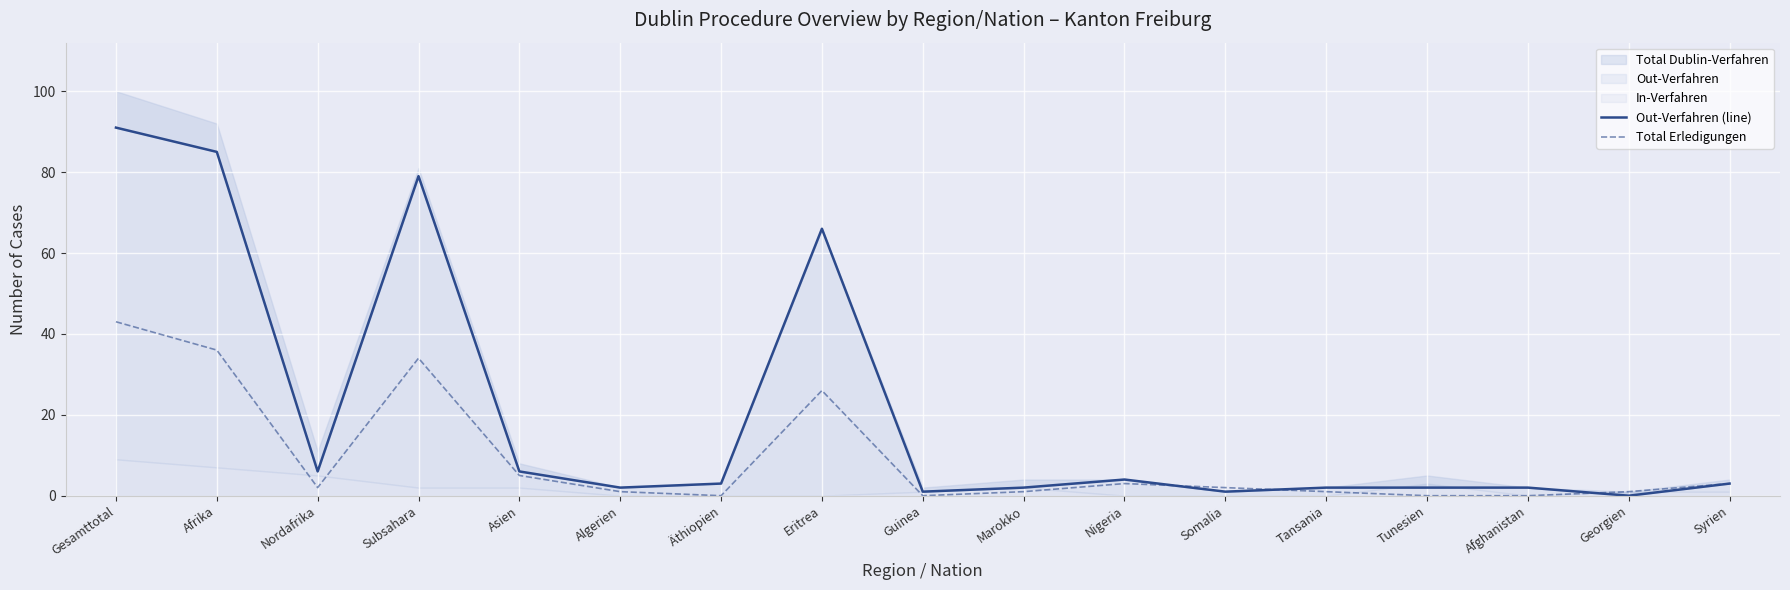

What is the average value of the Total Erledigungen series?

9